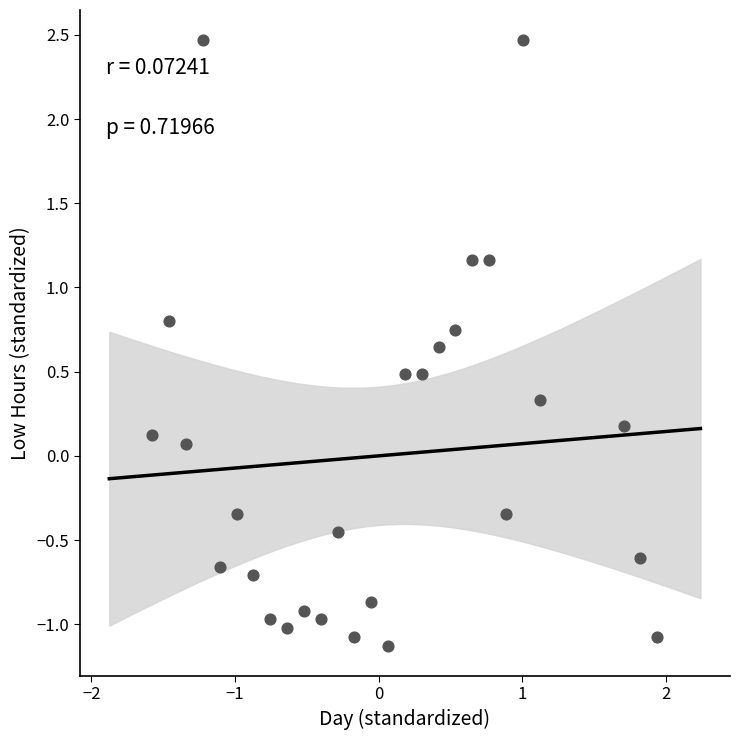

What is the range of Y values (max minus min)?

3.6